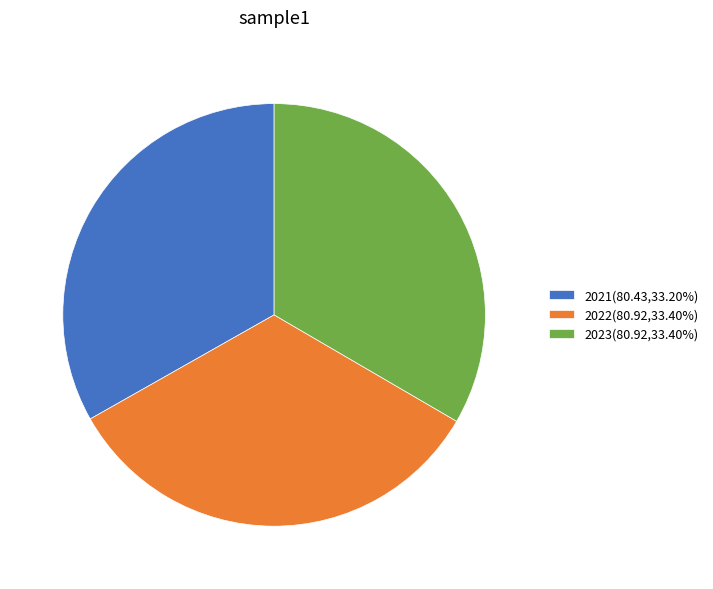

Is there any slice that represents more than half of the pie?

No